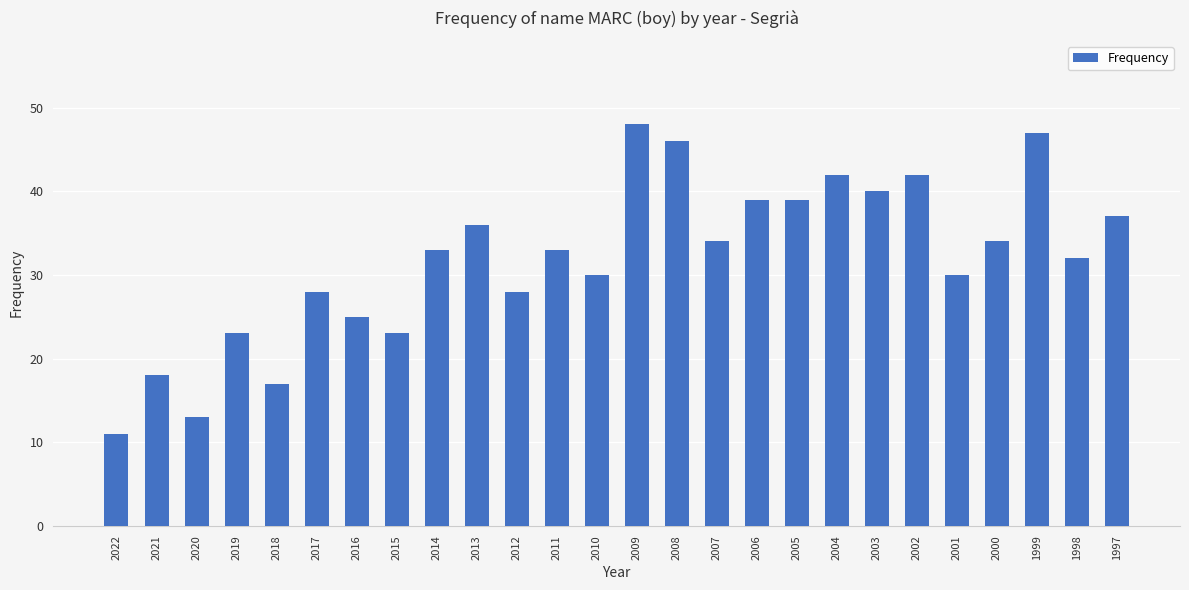

Between 2018 and 1998, which is larger?

1998